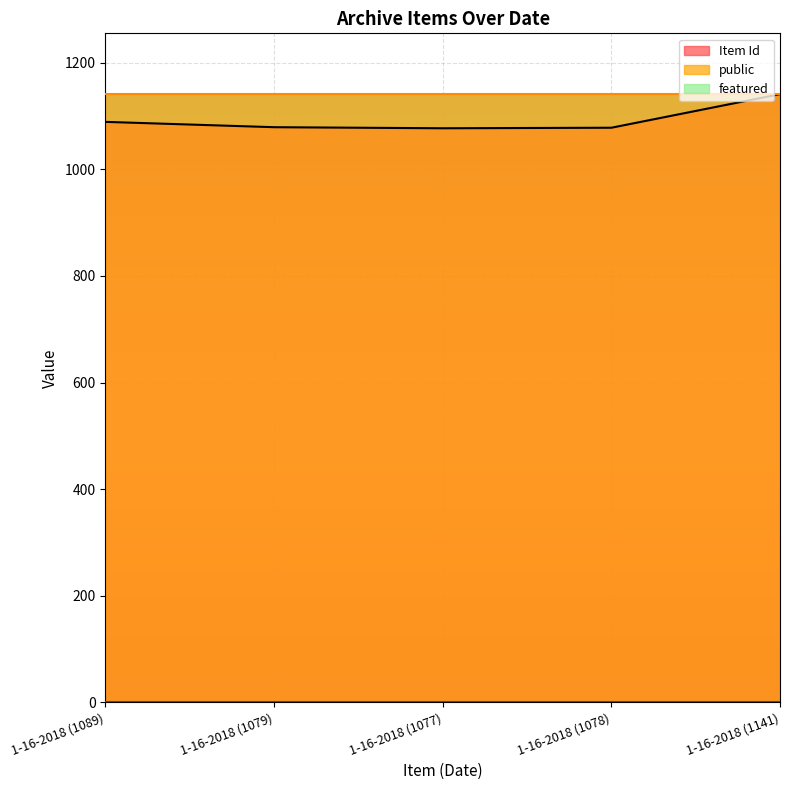

What is the value of the public point at the 4th from the left?

1